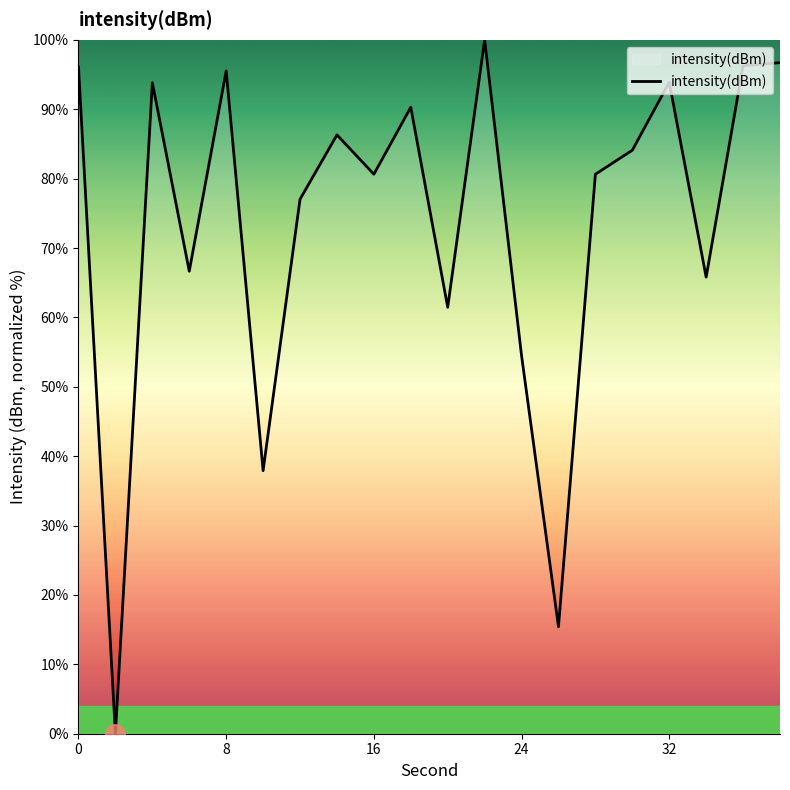

What is the difference between the second highest and second lowest values?

81.3